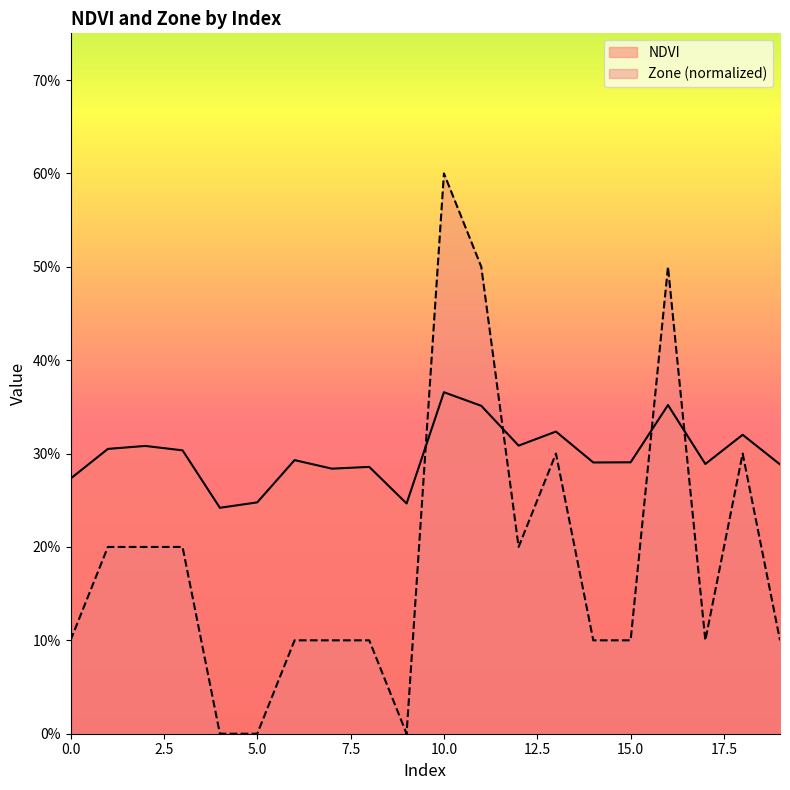

What is the difference between the highest and lowest values at 5?

0.2